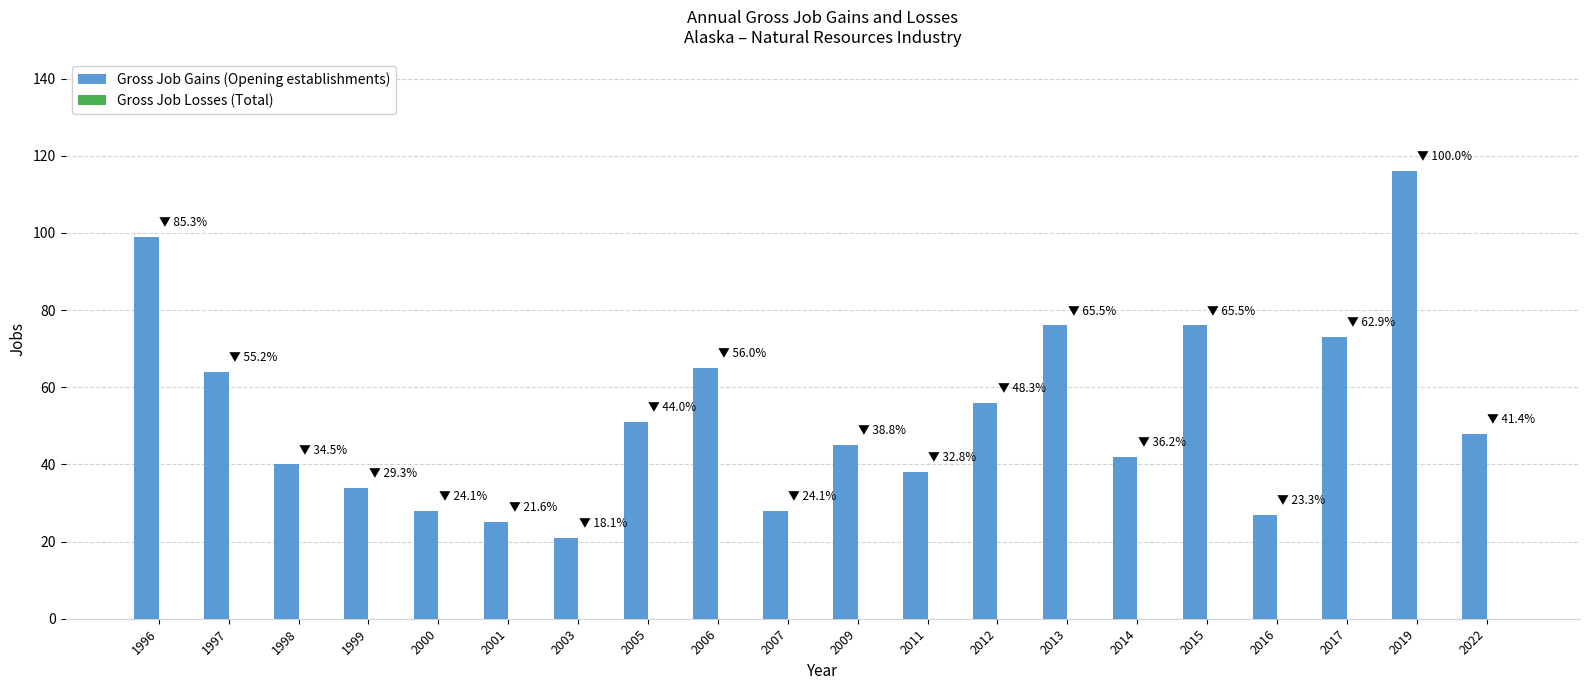

Approximately how many times larger is the value at 2003 compared to 2017?

0.3